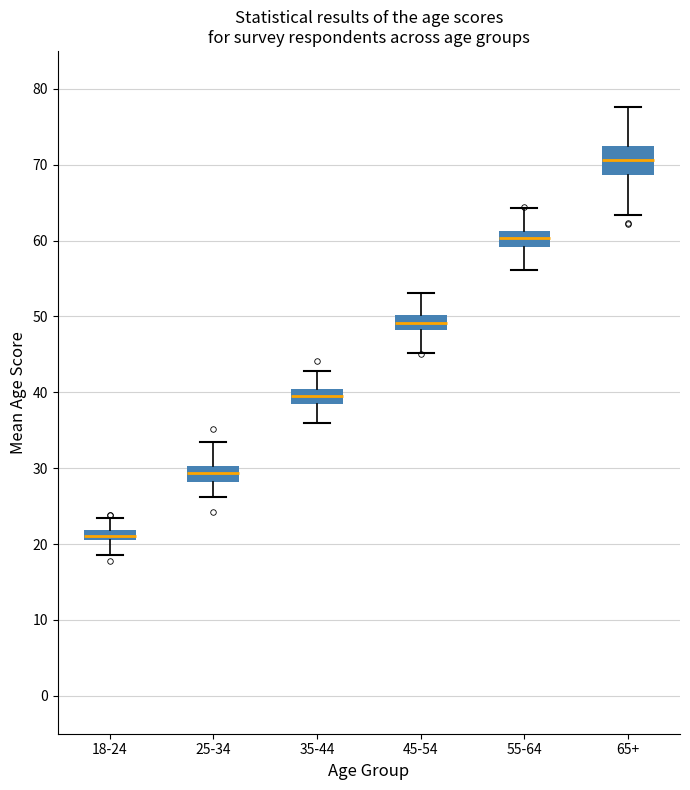

Where does the lower whisker of the box for 65+ end on the y-axis? The values are not printed on the chart, so give them approximately, as read against the axis.

63